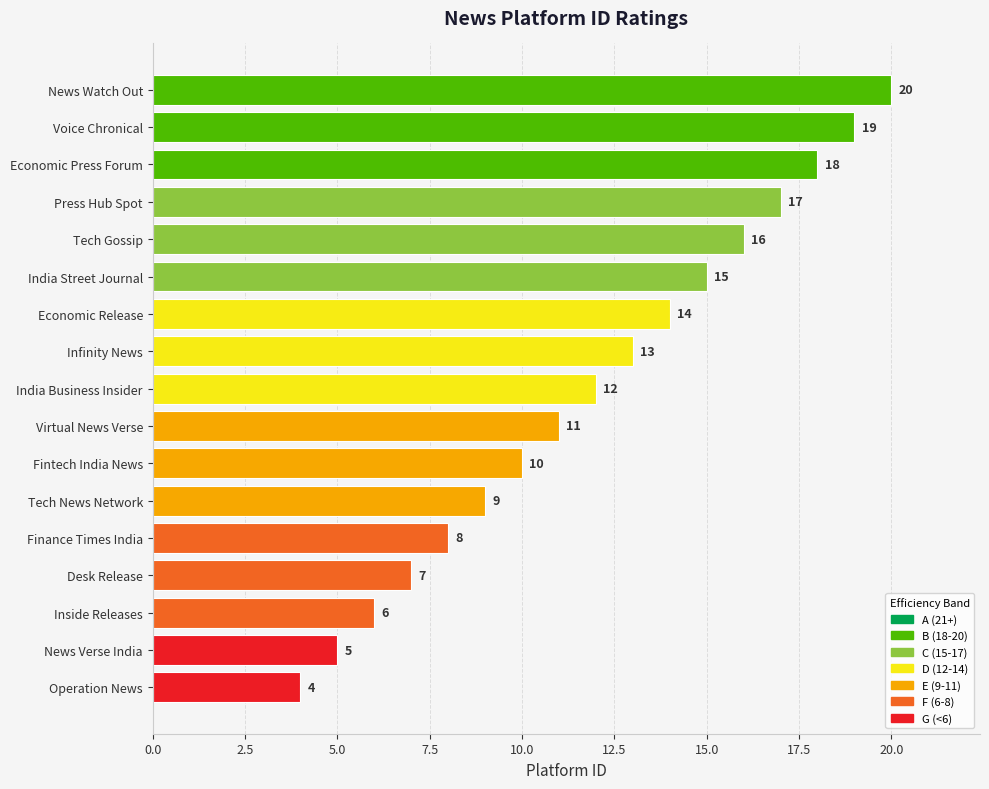

Does the chart contain any negative values?

No